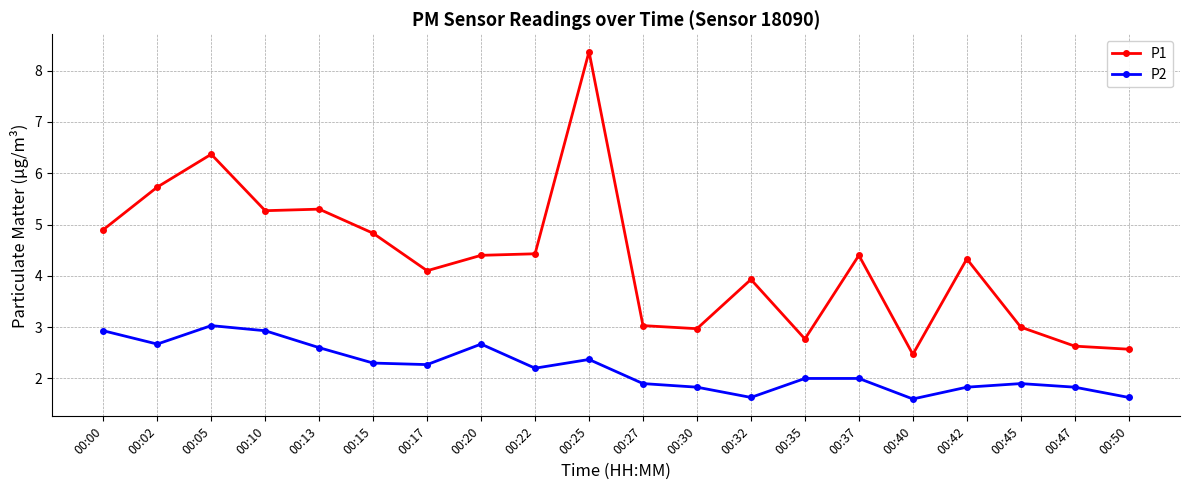

At 00:30, list the series in order from smallest to largest.

P2, P1